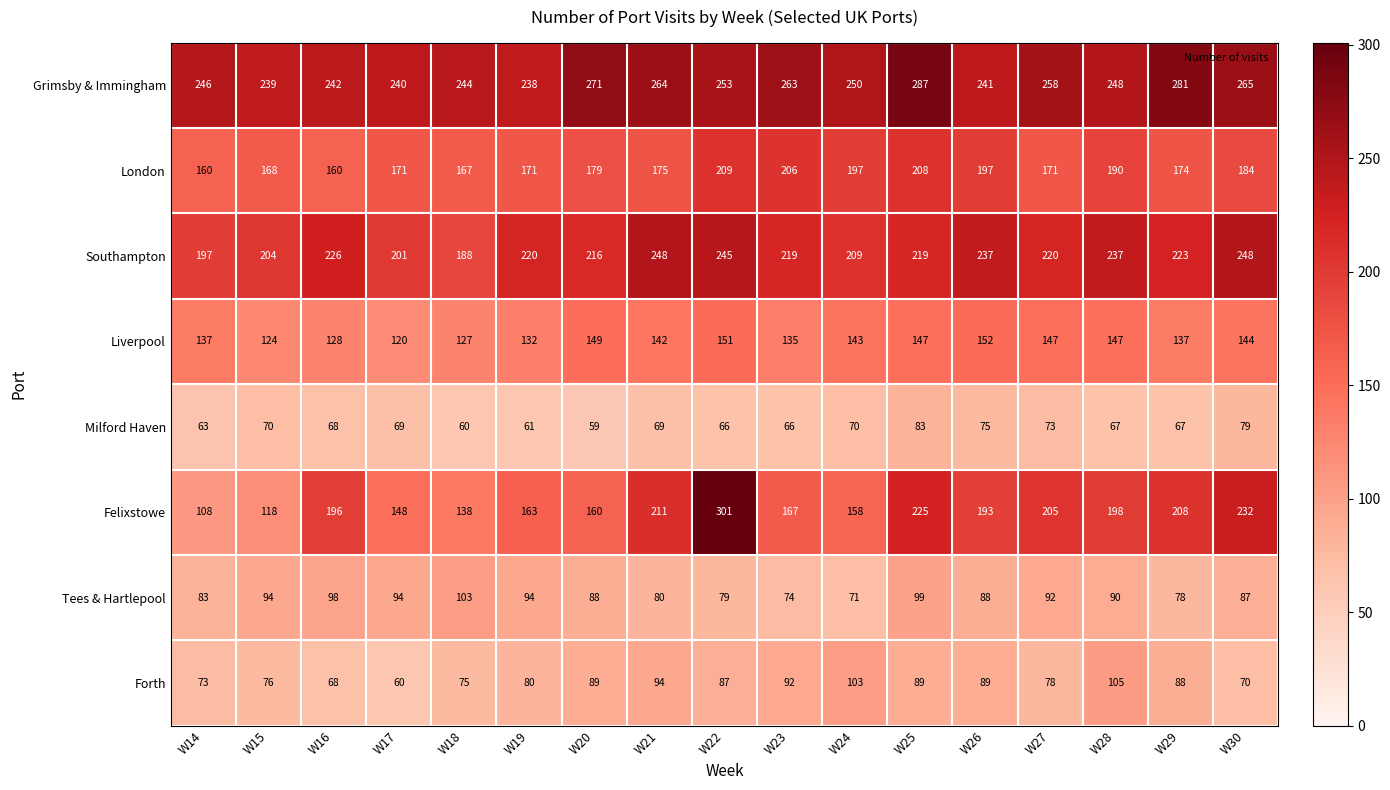

True or false: Forth has a value of 19 at W15.

False